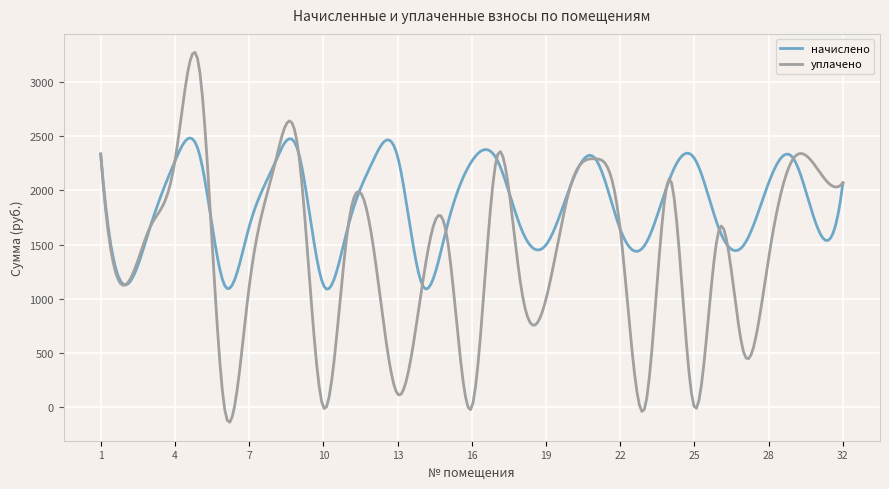

What is the sum of all начислено values?

554892.3